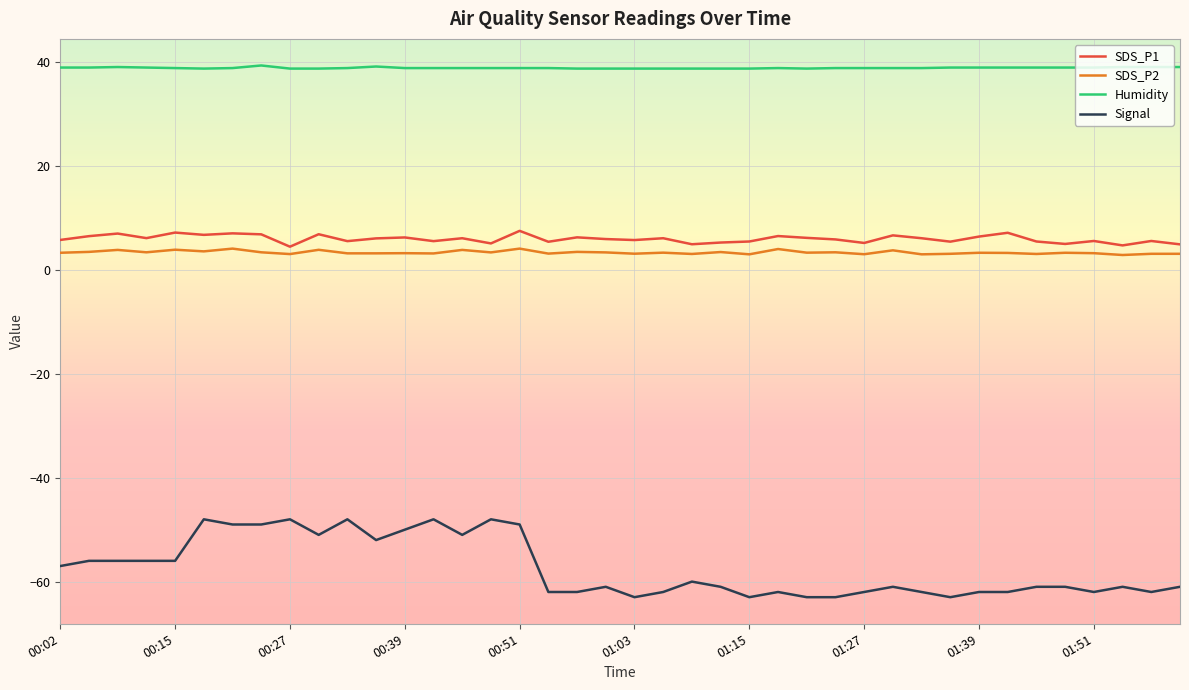

How many categories are shown in the chart?

40